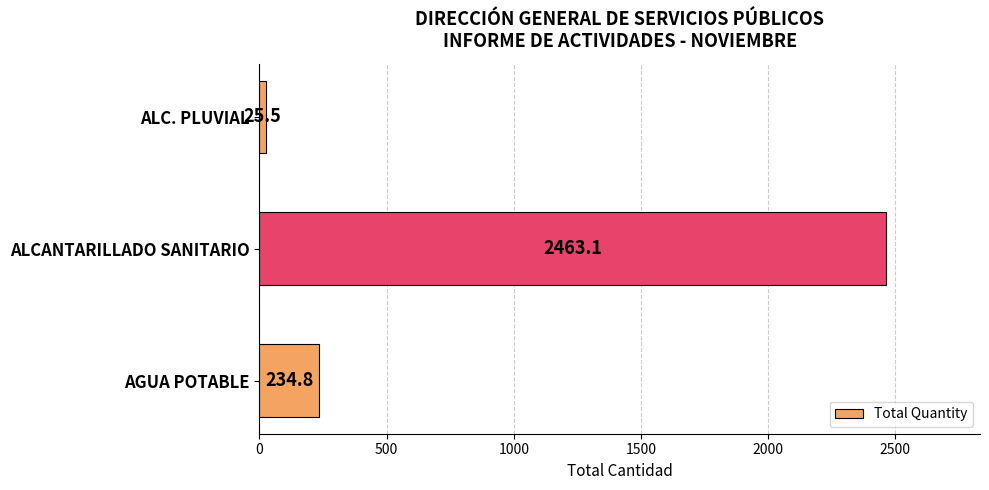

What is the change in value from AGUA POTABLE to ALC. PLUVIAL?

-209.3